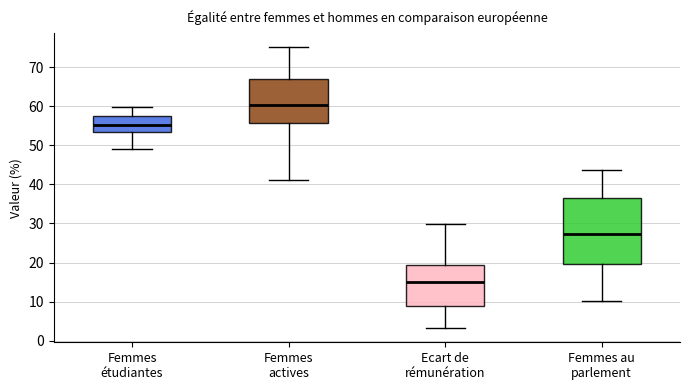

Reading left to right, transcribe this box plot: for each box, give where its median line is, the range the box spans, and where its two whiskers end, as read against the y-axis. The values are not printed on the chart, so give them approximately, as read against the axis.

Femmes étudiantes: median 55, box 53 to 58, whiskers 49 to 60
Femmes actives: median 60, box 56 to 67, whiskers 41 to 75
Ecart de rémunération: median 15, box 9 to 19, whiskers 3 to 30
Femmes au parlement: median 27, box 20 to 37, whiskers 10 to 44